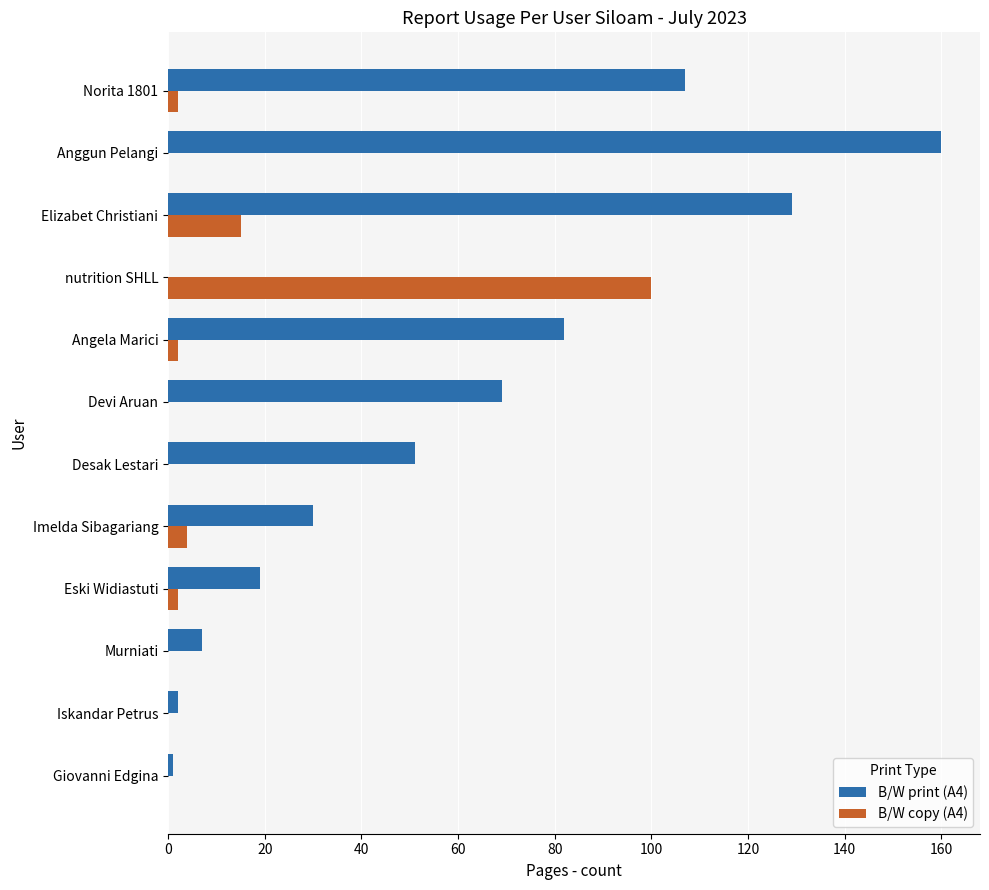

True or false: B/W copy (A4) has a value of -32 at Giovanni Edgina.

False